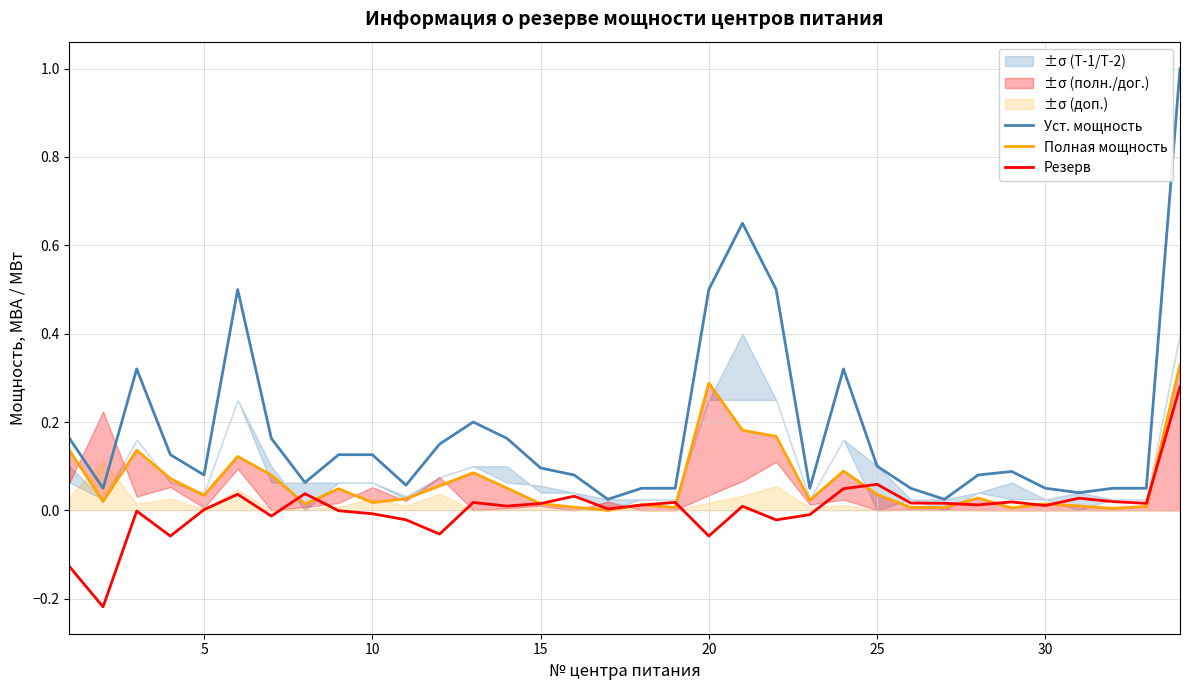

Is it true that Резерв equals 0.0 at 5?

True